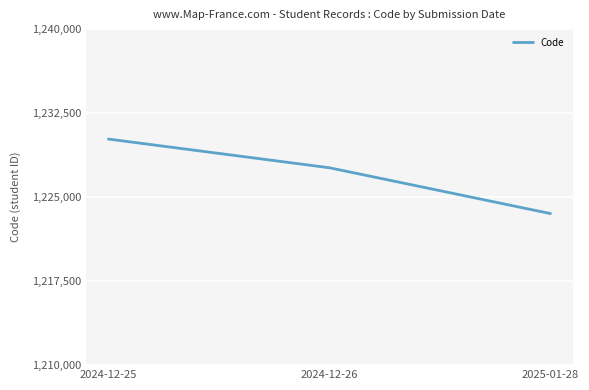

Is this an area chart (filled region under the line)?

No